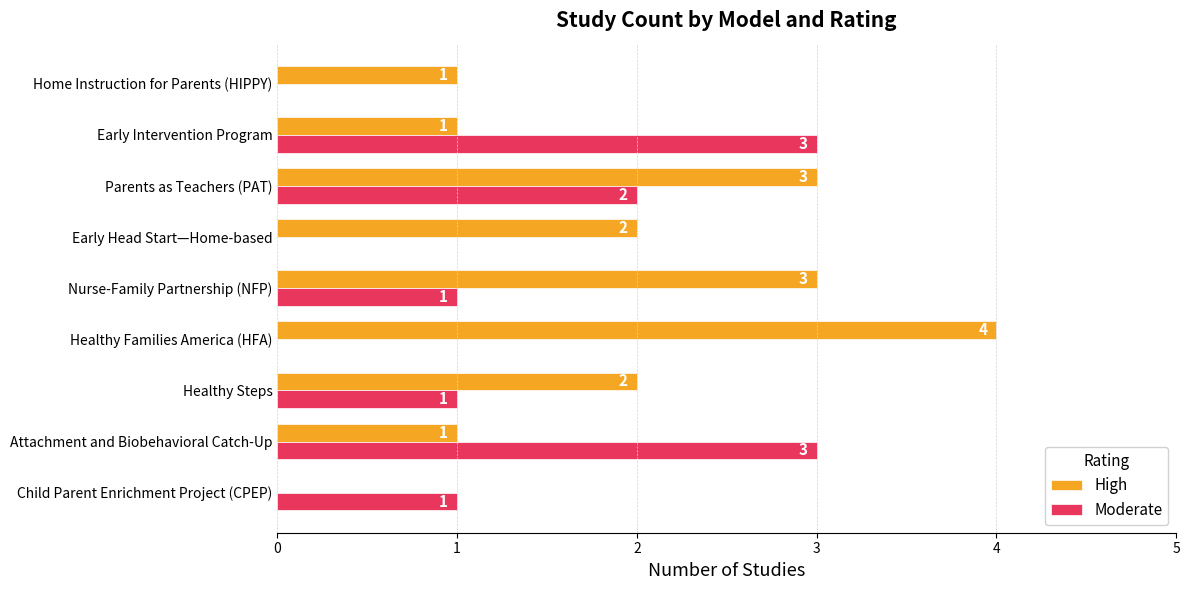

Count the number of data series in this chart.

2